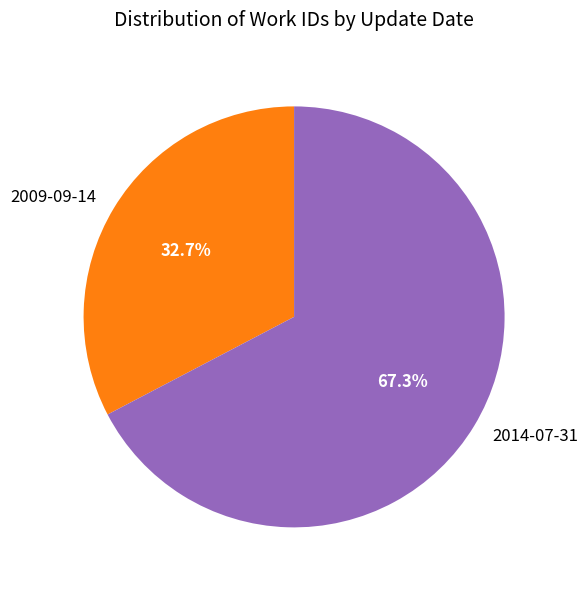

Count the number of slices in the pie.

2